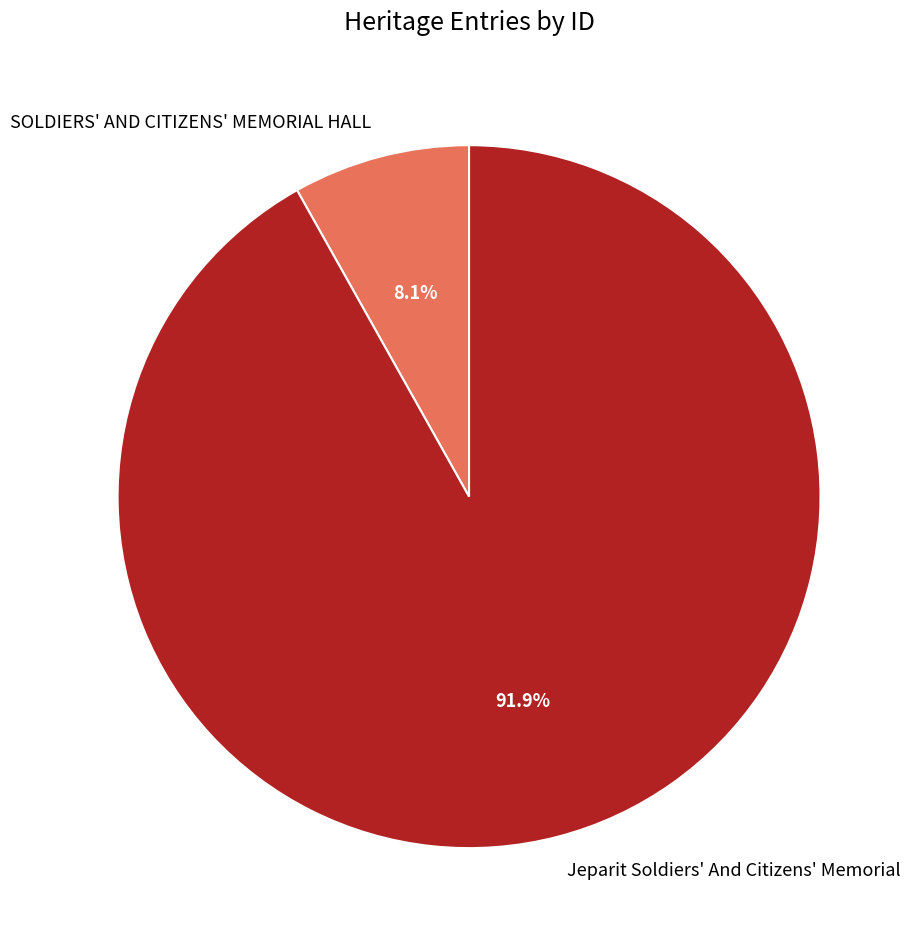

To the nearest percent, what is the difference between the Jeparit Soldiers' And Citizens' Memorial and SOLDIERS' AND CITIZENS' MEMORIAL HALL slice percentages?

84%